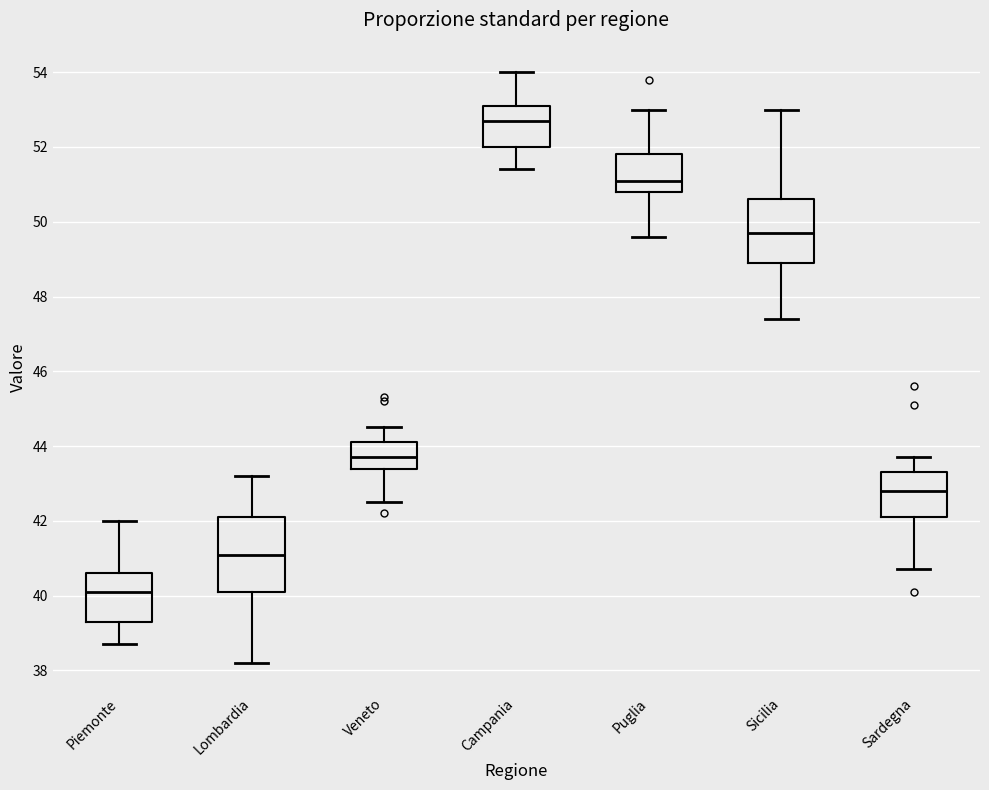

Reading left to right, transcribe this box plot: for each box, give where its median line is, the range the box spans, and where its two whiskers end, as read against the y-axis. The values are not printed on the chart, so give them approximately, as read against the axis.

Piemonte: median 40.2, box 39.4 to 40.6, whiskers 38.8 to 42.0
Lombardia: median 41.2, box 40.2 to 42.2, whiskers 38.2 to 43.2
Veneto: median 43.8, box 43.4 to 44.2, whiskers 42.6 to 44.6
Campania: median 52.8, box 52.0 to 53.2, whiskers 51.4 to 54.0
Puglia: median 51.2, box 50.8 to 51.8, whiskers 49.6 to 53.0
Sicilia: median 49.8, box 49.0 to 50.6, whiskers 47.4 to 53.0
Sardegna: median 42.8, box 42.2 to 43.4, whiskers 40.8 to 43.8